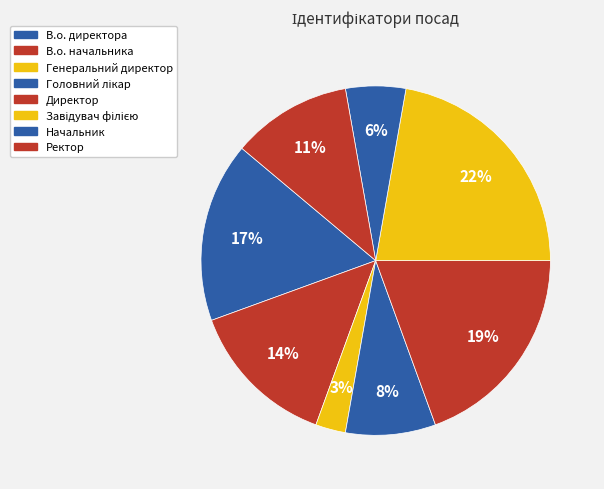

Combined, do Начальник and Ректор account for over 50%?

No